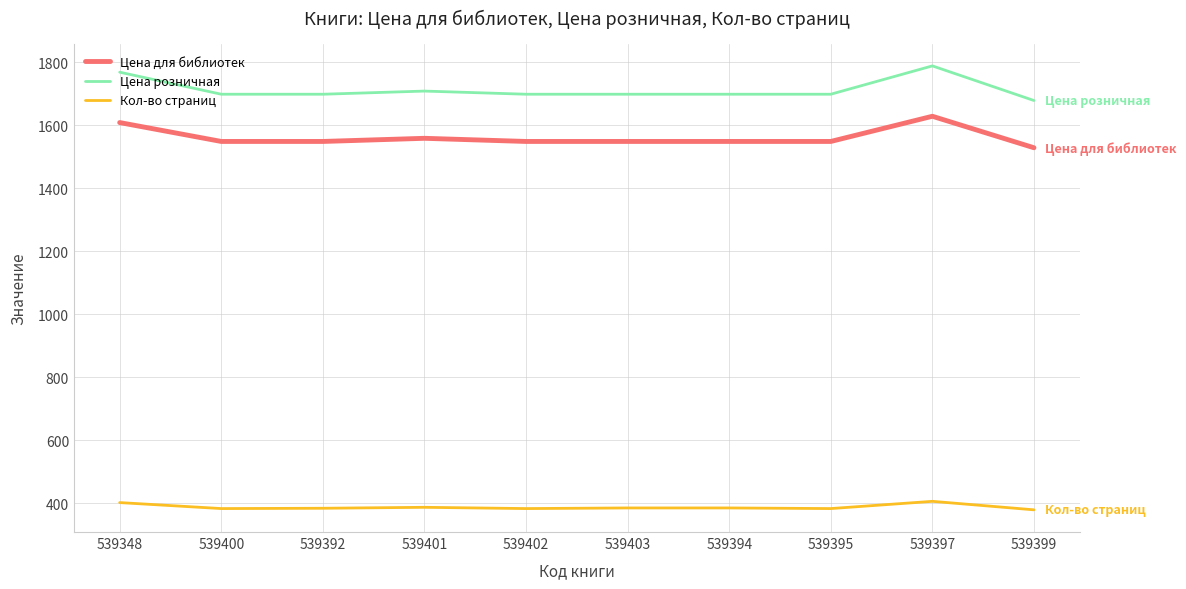

Which category has the lowest value in the Цена для библиотек series?

539399